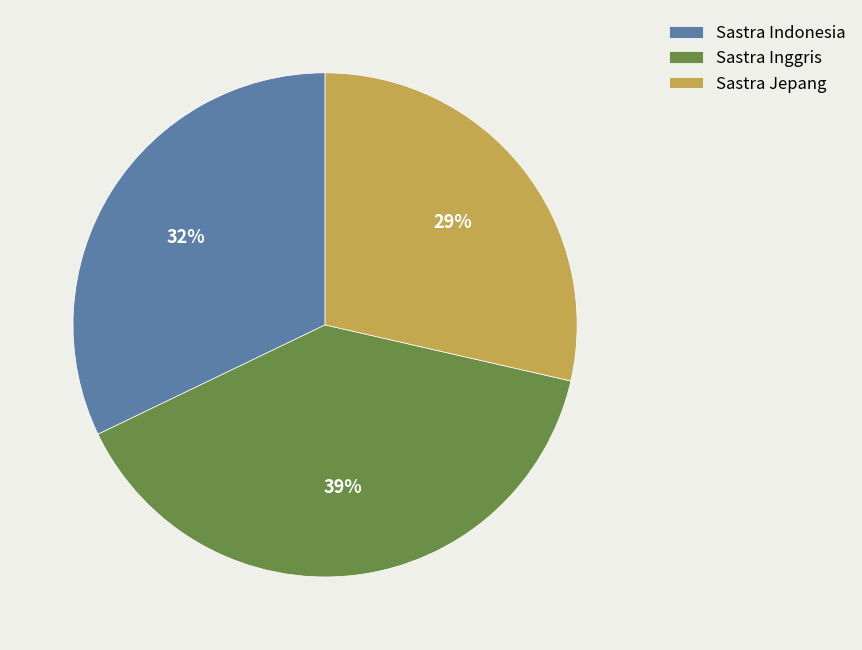

Between Sastra Inggris and Sastra Indonesia, which is larger?

Sastra Inggris